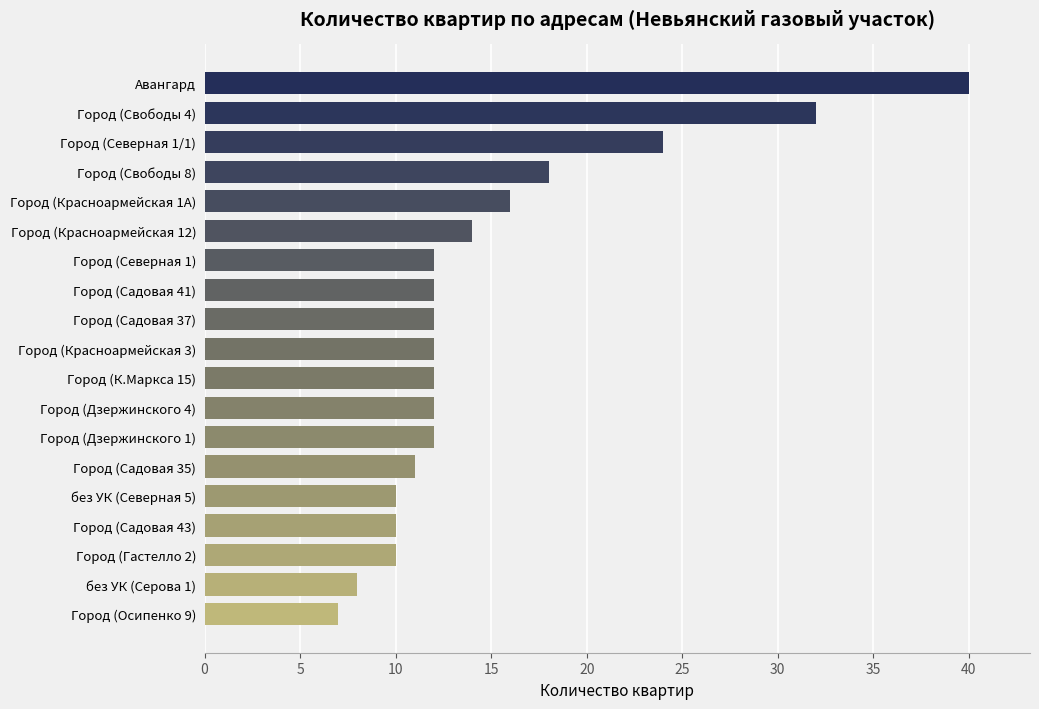

At which label is the value closest to 23?

Город (Северная 1/1)